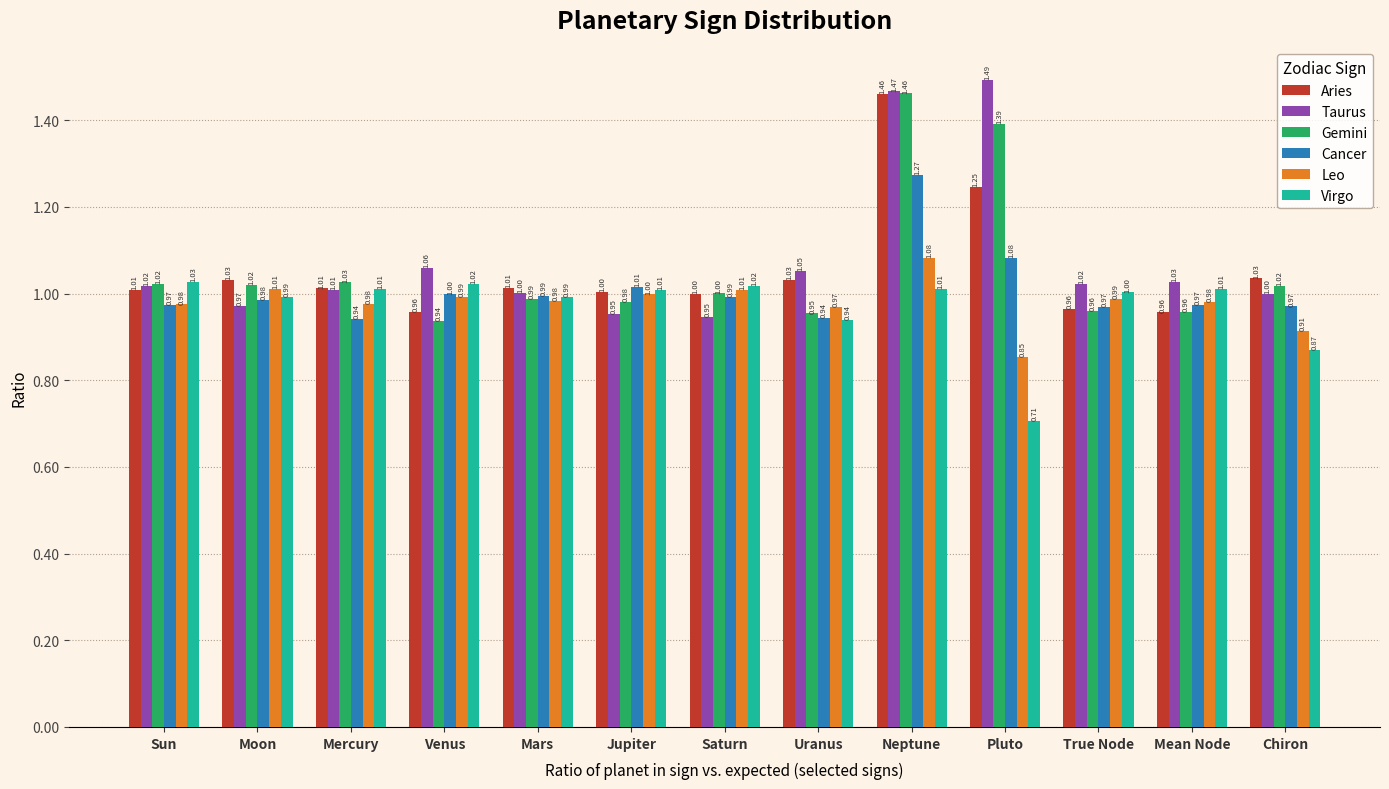

What is the sum of all Aries values?

13.7